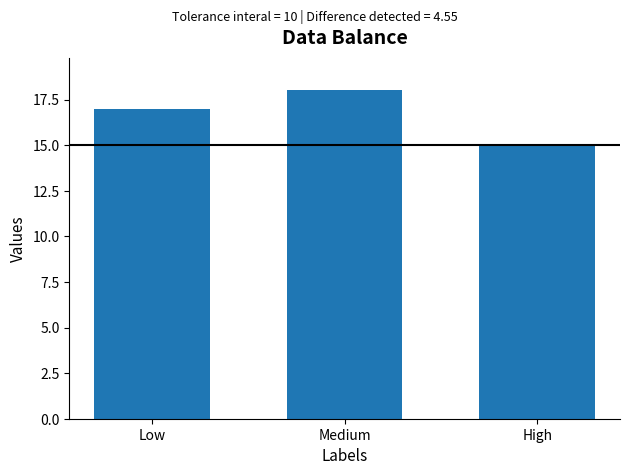

What is the average value?

17